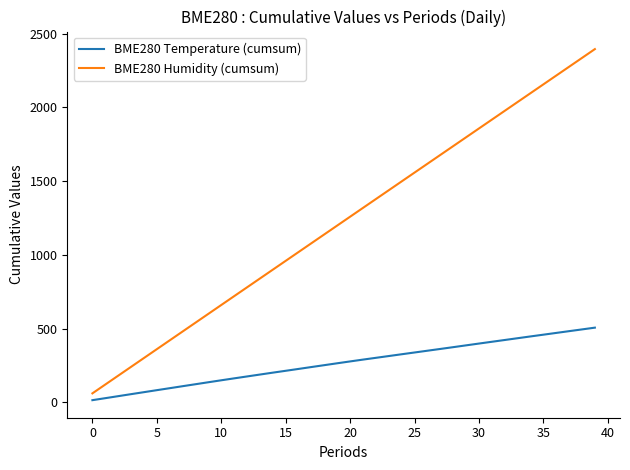

Which series has the largest range (max minus min)?

BME280 Humidity (cumsum)